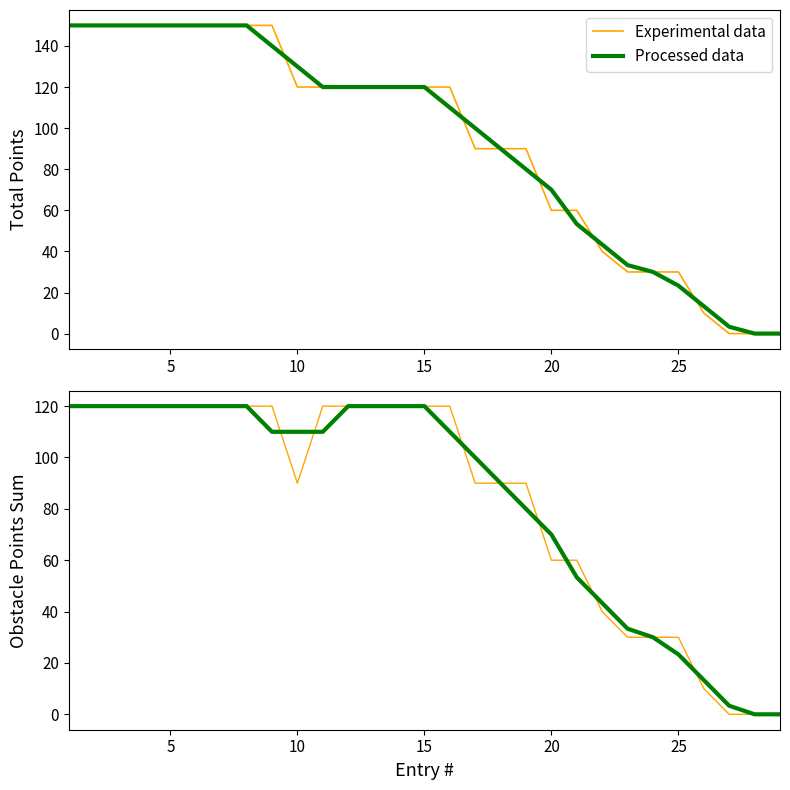

What is the sum of all Experimental data values?

2420.0